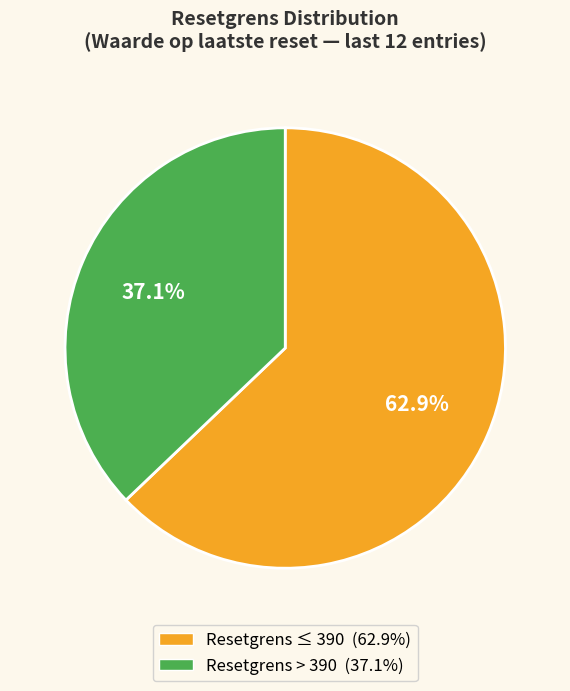

Does any single category account for the majority?

Yes